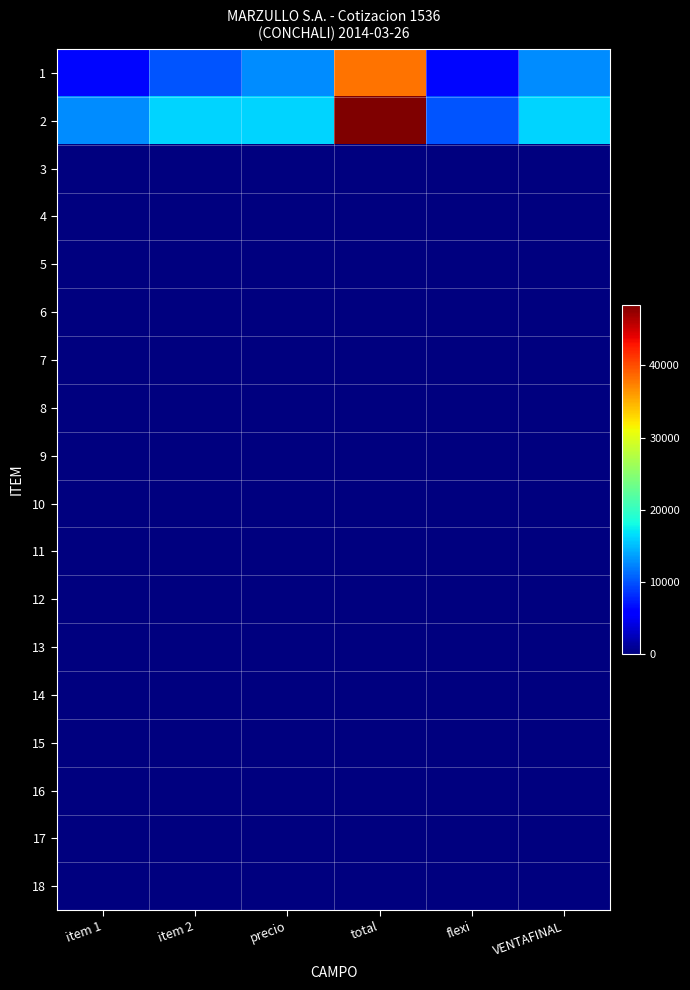

Between item 1 and flexi, which is larger?

item 1